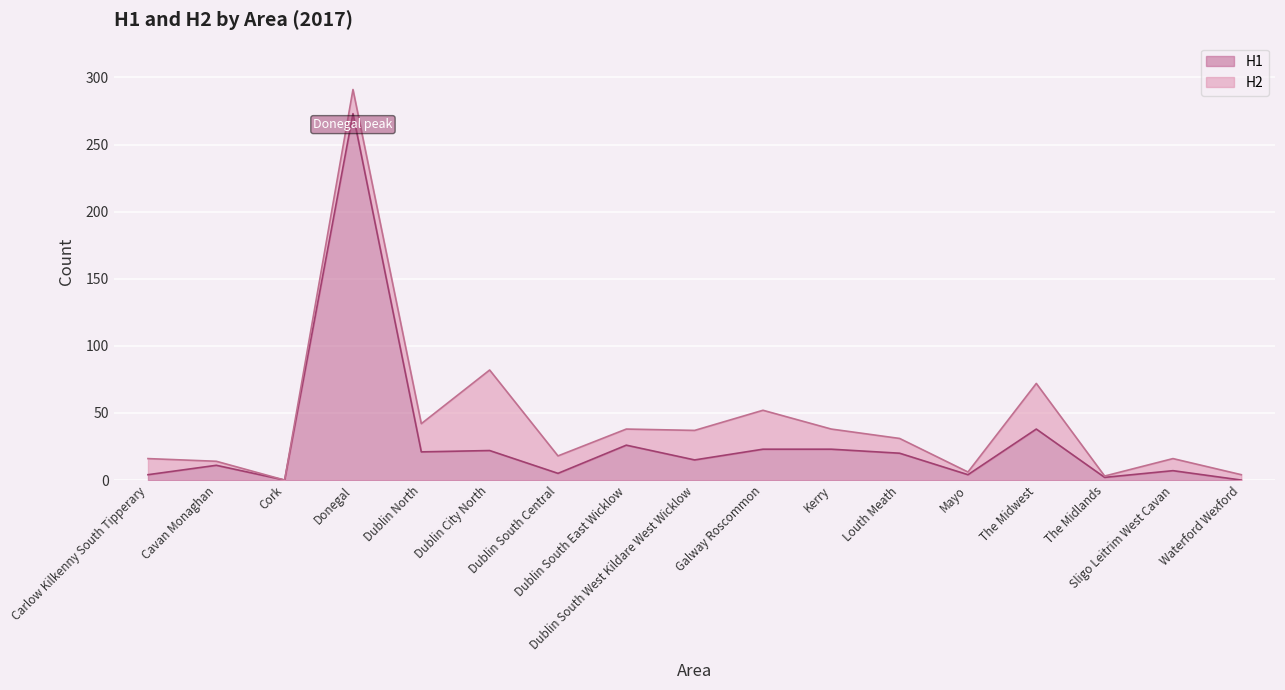

At which label does H1 reach its peak?

Donegal